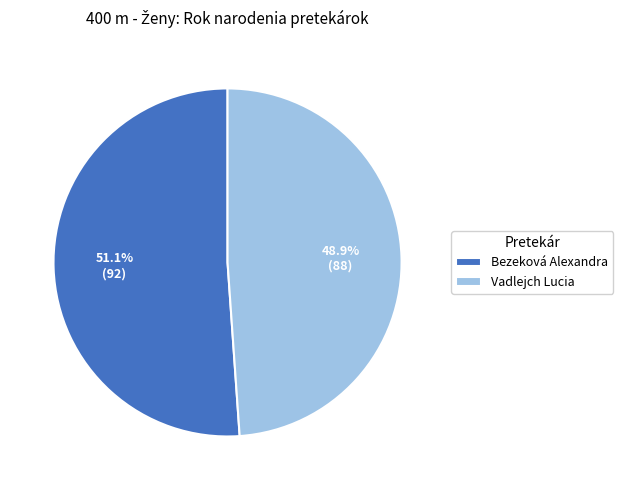

To the nearest percent, what is the combined percentage of Vadlejch Lucia and Bezeková Alexandra?

100%